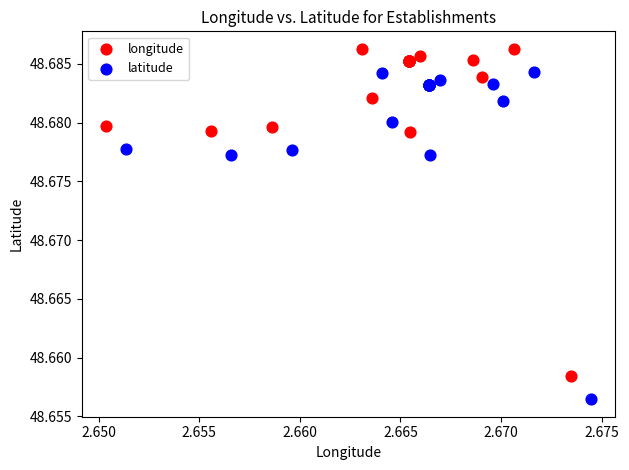

Which series contains the highest Y value?

longitude